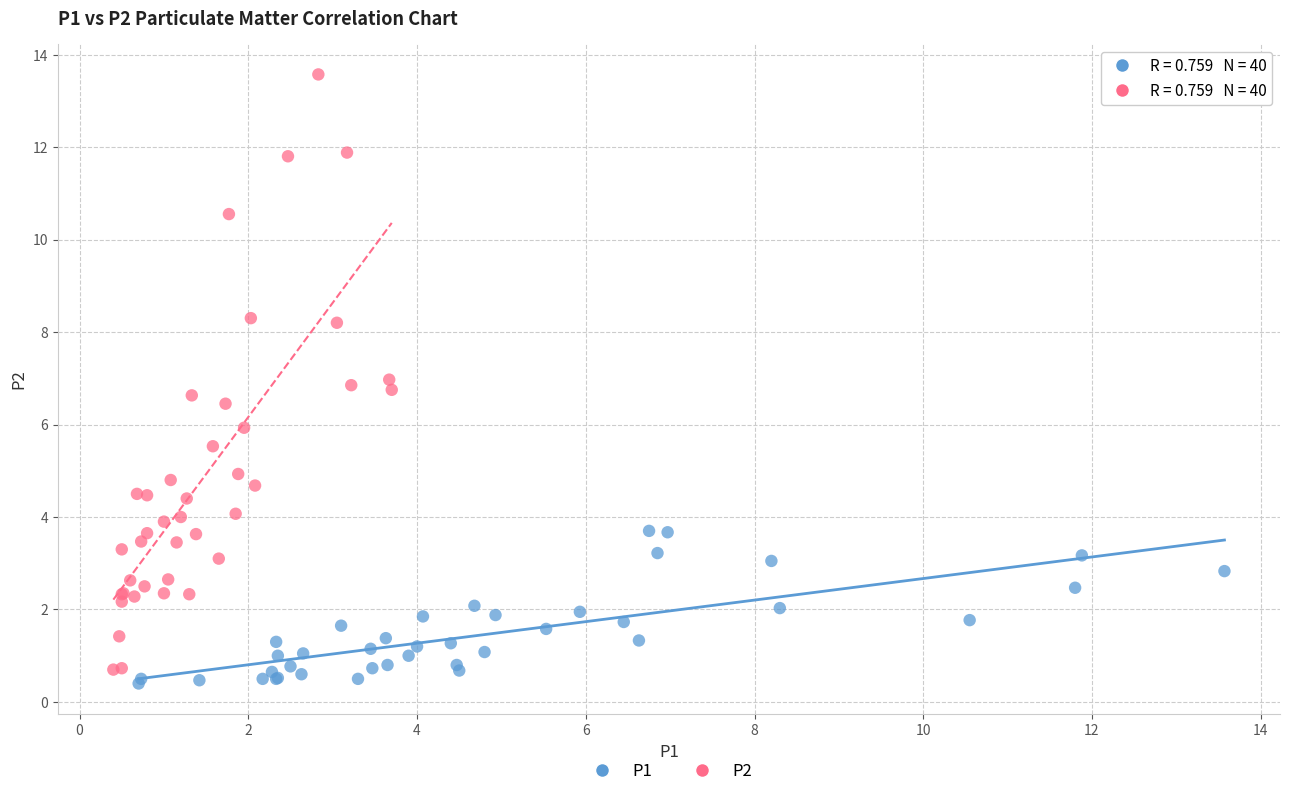

Which series has the widest spread of Y values?

P2